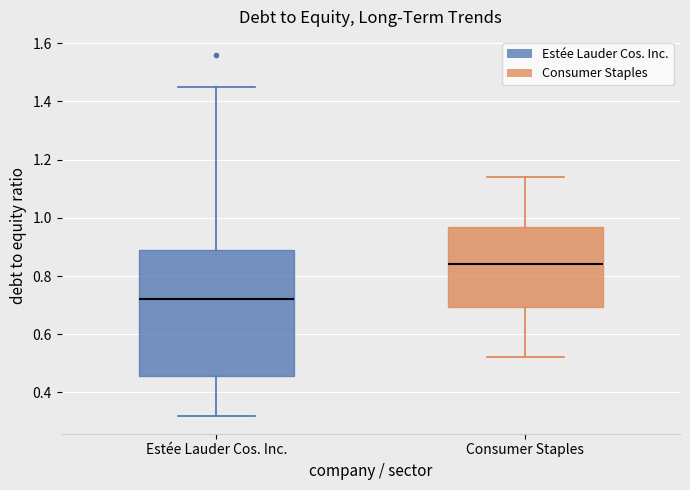

Reading left to right, read every box against the y-axis: the position of its median line, the range the box covers, and the ends of its whiskers. The values are not printed on the chart, so give them approximately, as read against the axis.

Estée Lauder Cos. Inc.: median 0.72, box 0.46 to 0.90, whiskers 0.32 to 1.46
Consumer Staples: median 0.84, box 0.70 to 0.98, whiskers 0.52 to 1.14